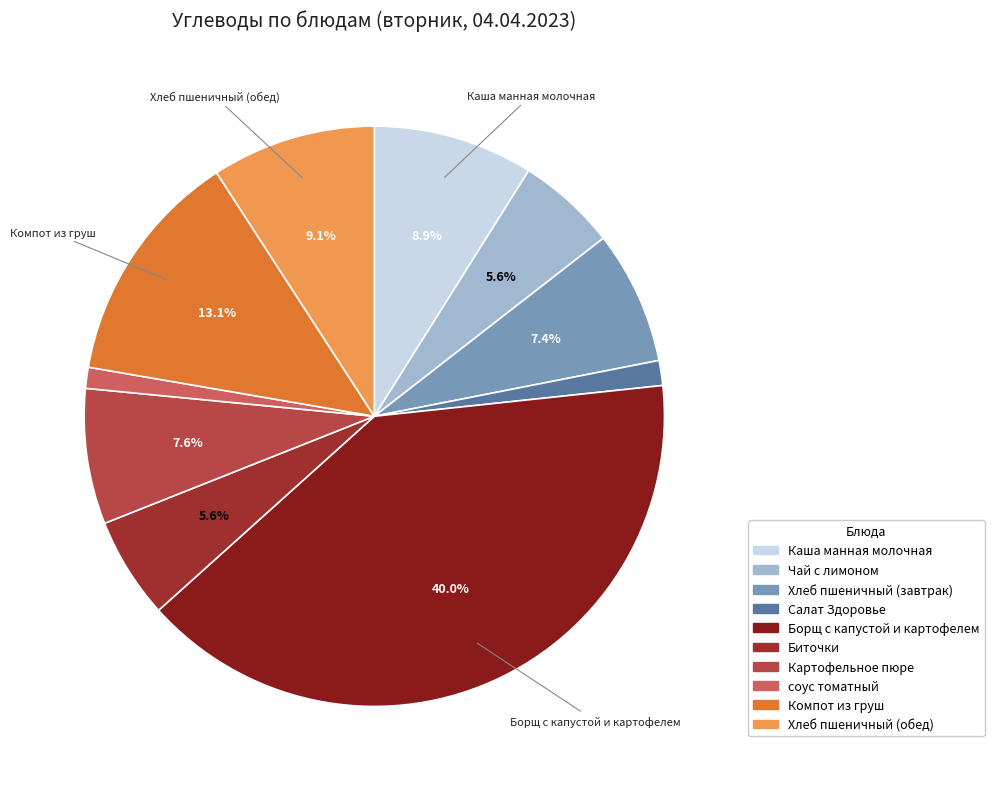

To the nearest percent, what percentage of the pie is Картофельное пюре?

8%